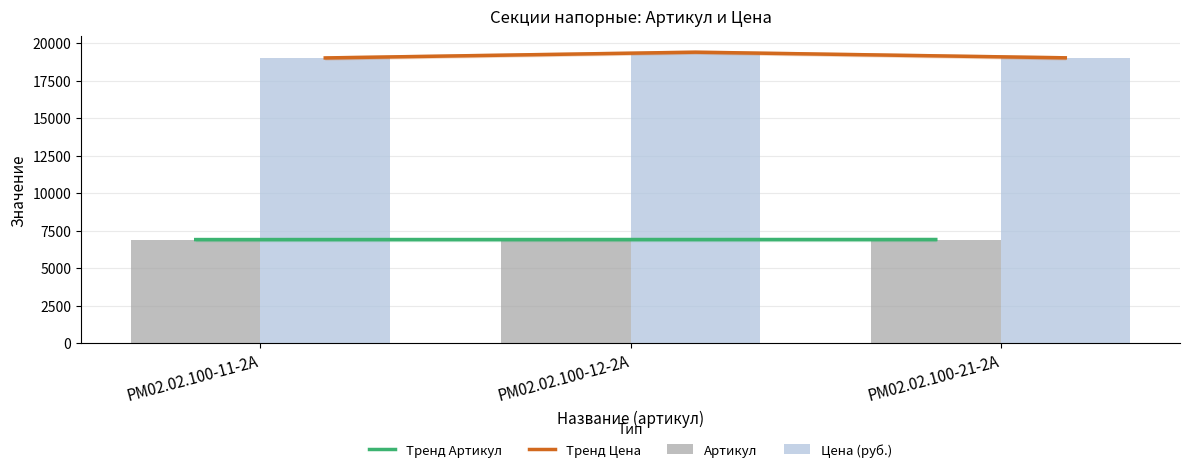

What is the label of the 1st bar from the right?

РМ02.02.100-21-2А